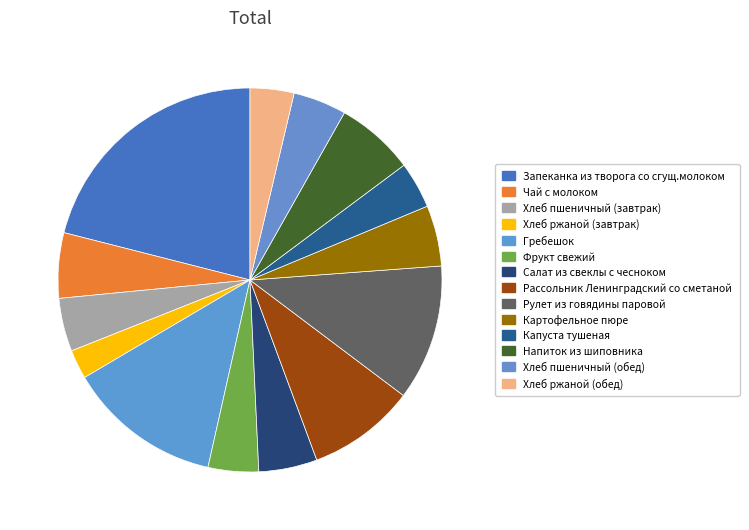

Combined, what portion of the pie is Картофельное пюре and Хлеб ржаной (обед)?

8.8%